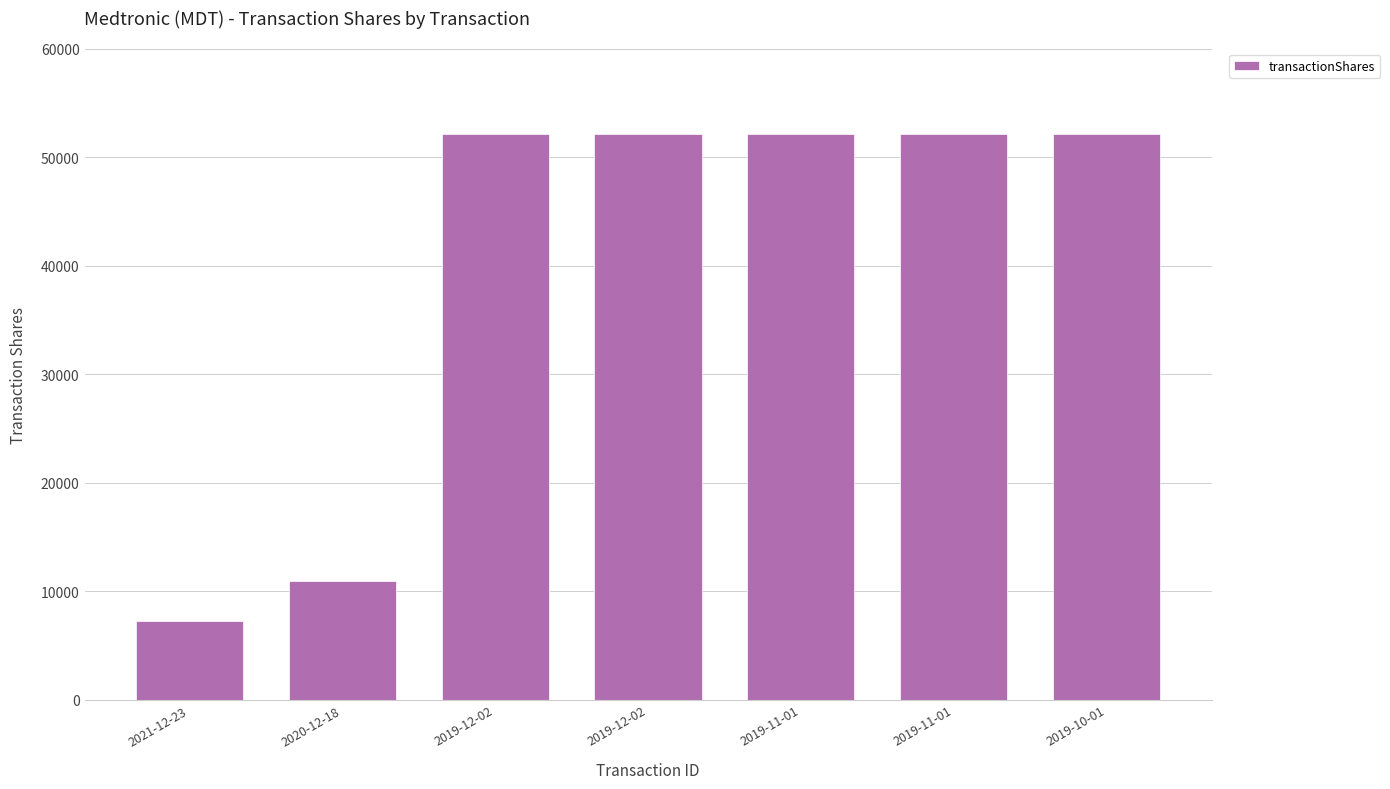

What is the sum of all values?

278975